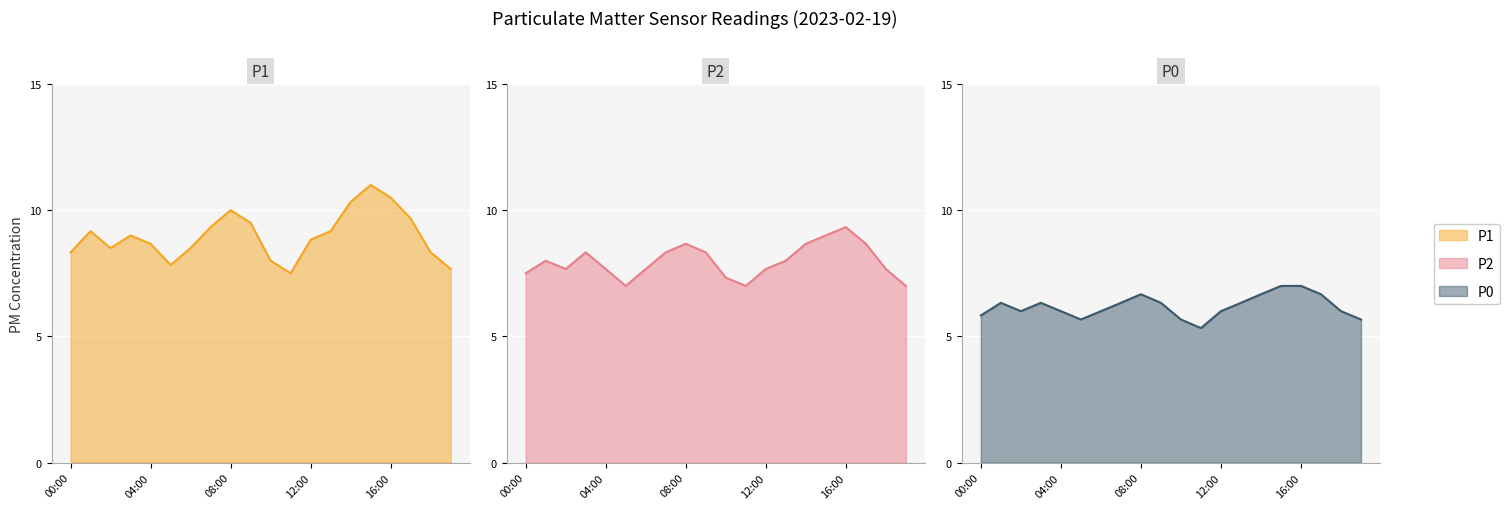

What is the maximum value for P0?

7.0